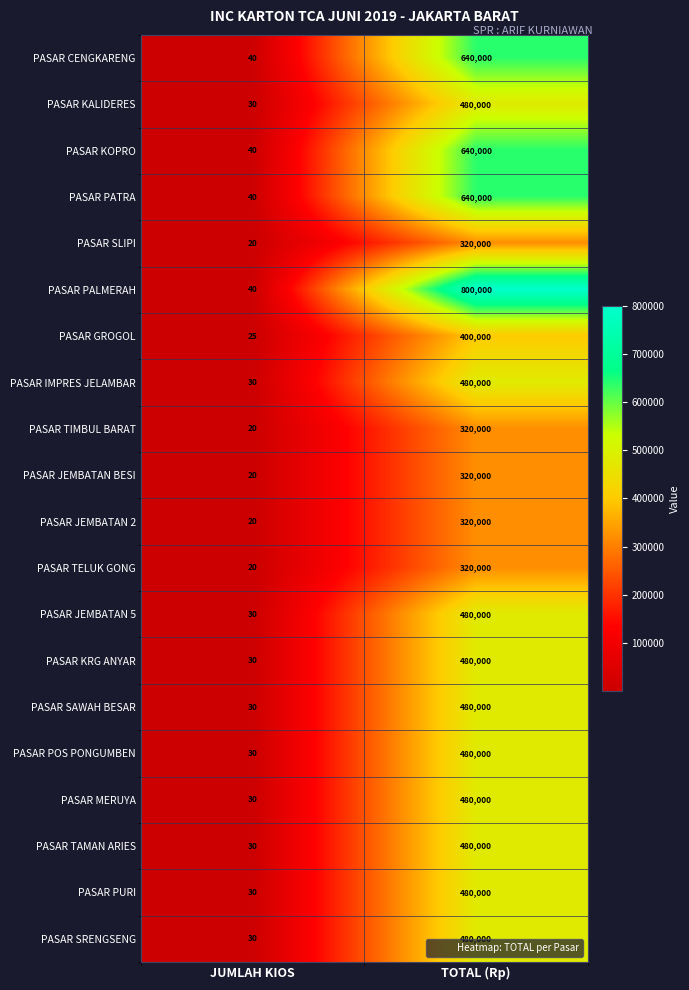

Between JUMLAH KIOS and TOTAL (Rp), which series saw the biggest shift?

PASAR PALMERAH